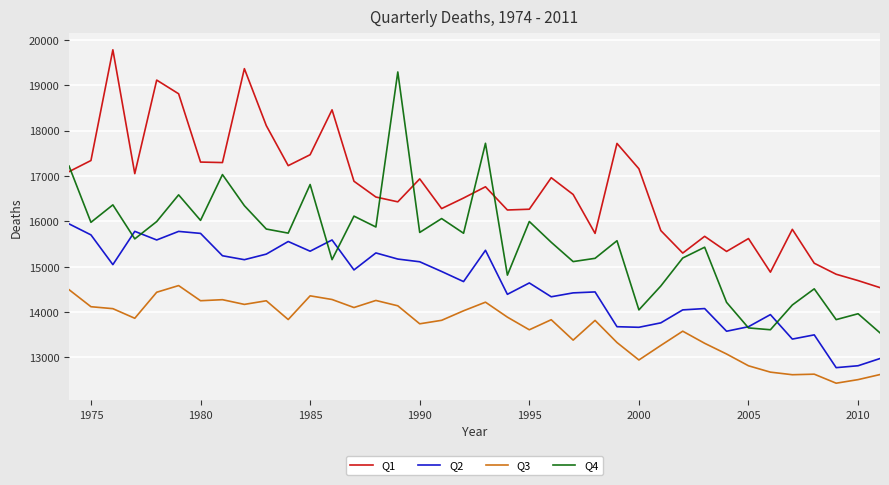

True or false: Q4 and Q2 cross at least once.

True